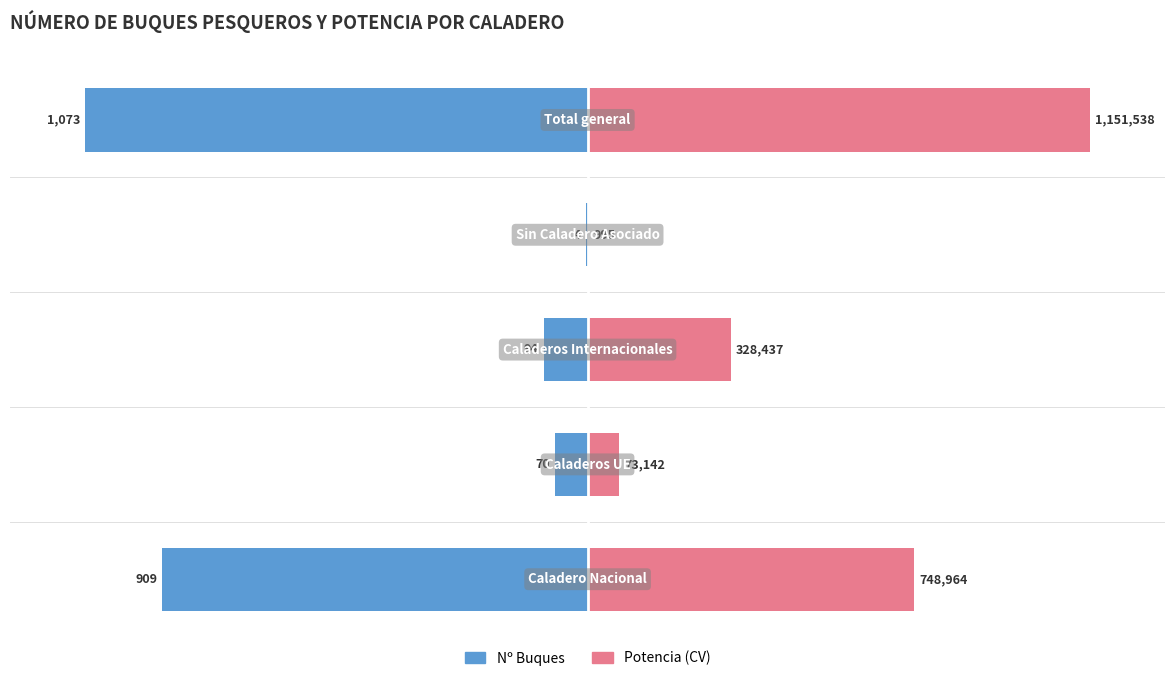

Which series has the widest spread of values?

Potencia (CV)